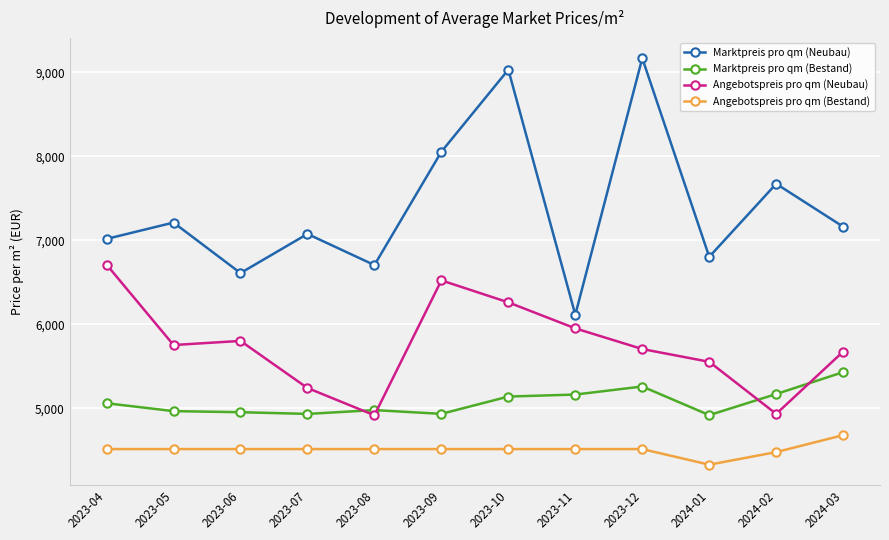

List the series in order of their peak value, highest first.

Marktpreis pro qm (Neubau), Angebotspreis pro qm (Neubau), Marktpreis pro qm (Bestand), Angebotspreis pro qm (Bestand)